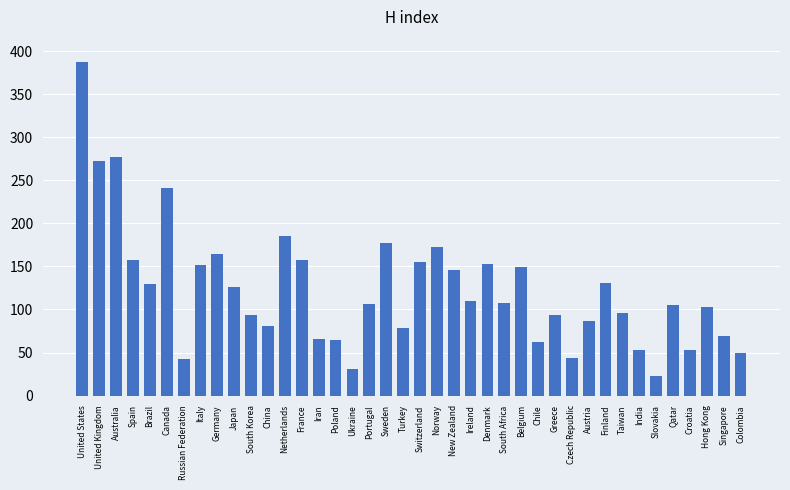

Where does the data first go above 107?

United States